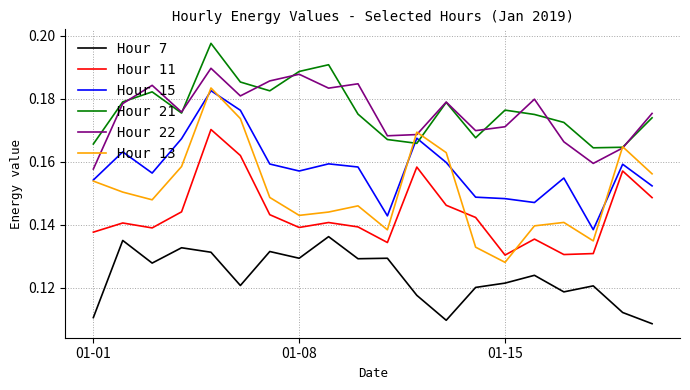

How many intersections are there between Hour 21 and Hour 15?

2